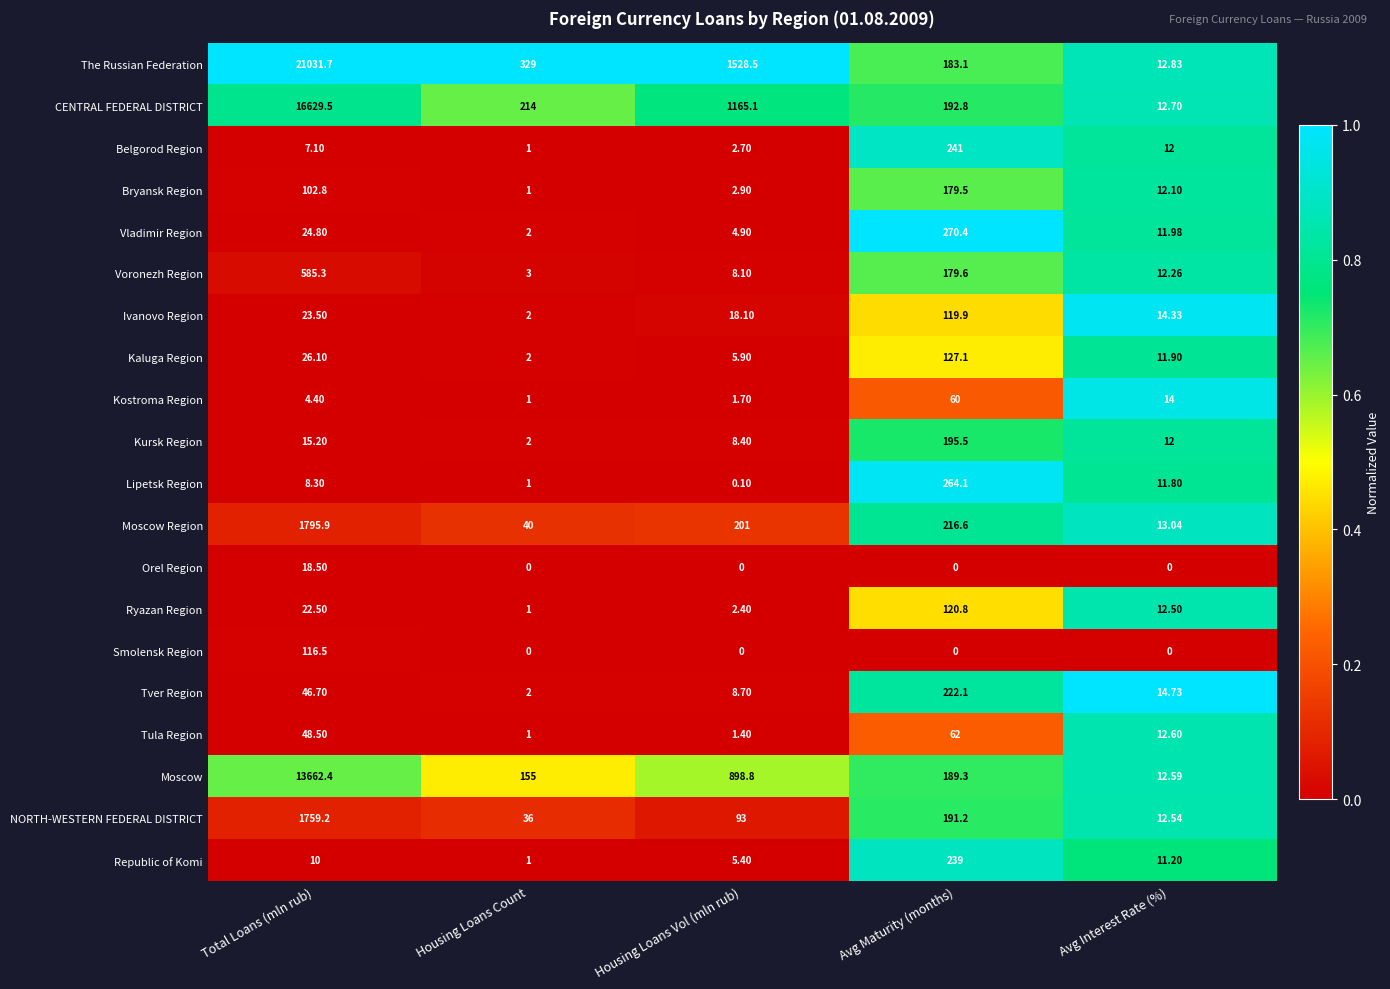

Which series changed the most between Avg Maturity (months) and Avg Interest Rate (%)?

Vladimir Region